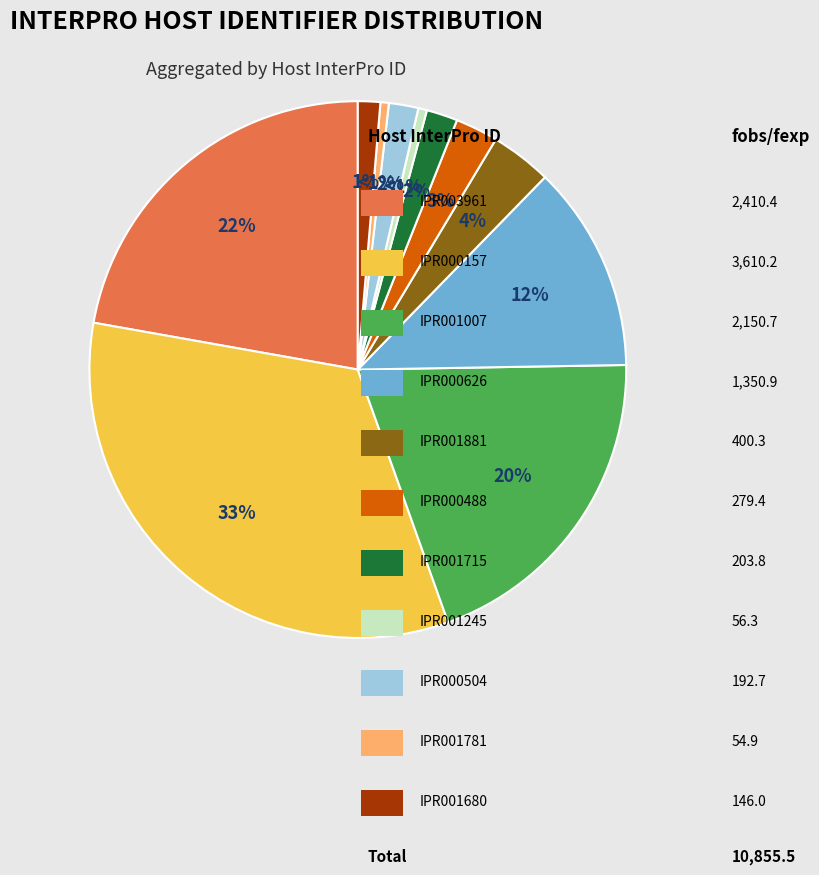

Is there any slice that represents more than half of the pie?

No